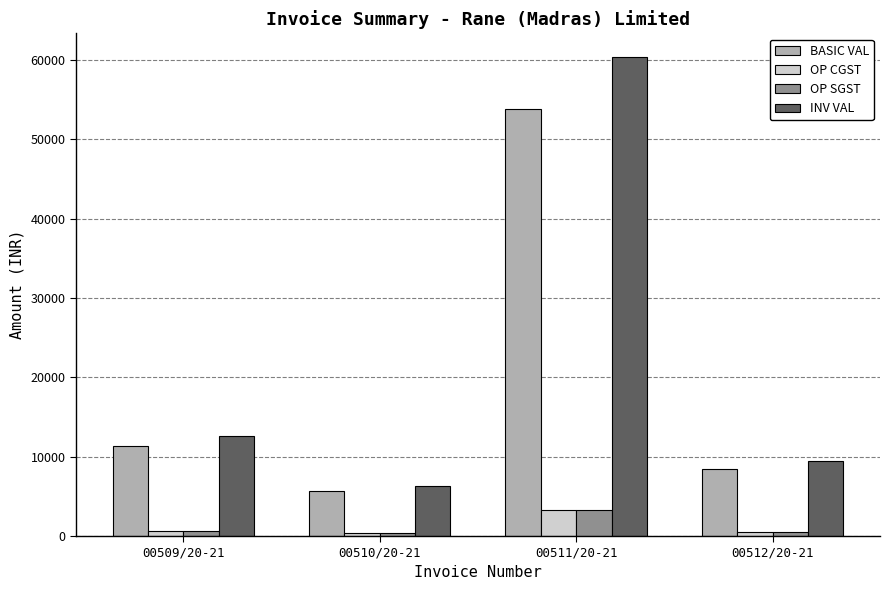

The BASIC VAL series shows 18564.3 at 00509/20-21. True or false?

False